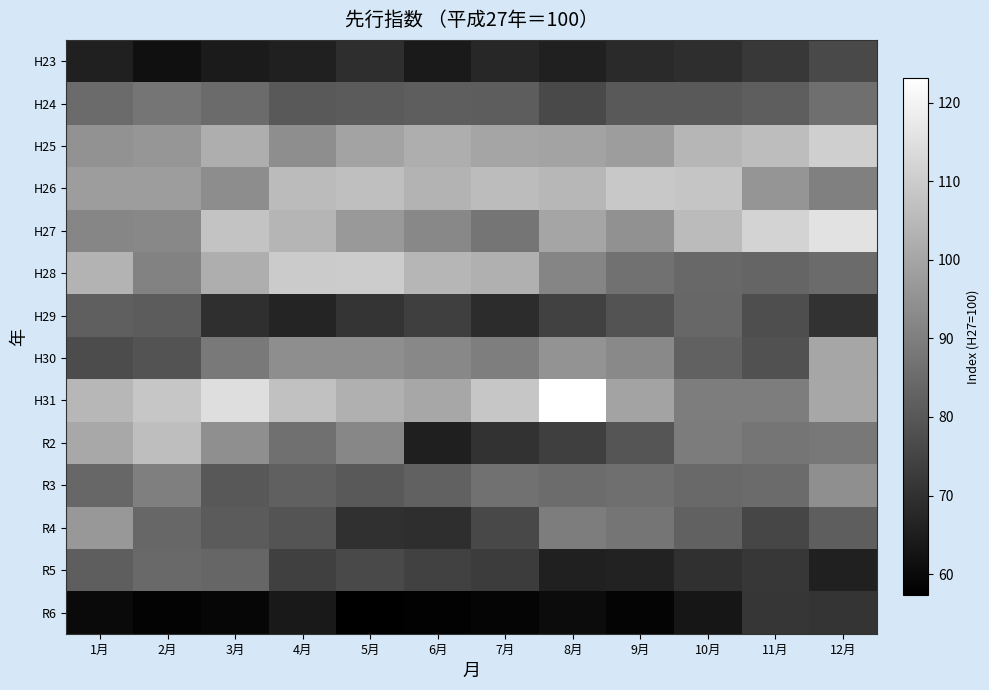

Reading right to left, extract all data points from this chart.

H23: 12月=76.4	11月=71.8	10月=69.2	9月=68.3	8月=65.8	7月=67.5	6月=64.2	5月=69.2	4月=65.9	3月=64.3	2月=61.5	1月=65.7
H24: 12月=86.0	11月=81.7	10月=80.2	9月=80.6	8月=76.2	7月=81.4	6月=81.6	5月=80.8	4月=80.2	3月=84.9	2月=87.6	1月=84.9
H25: 12月=110.6	11月=105.9	10月=104.1	9月=97.9	8月=99.4	7月=99.9	6月=102.1	5月=99.5	4月=93.8	3月=102.2	2月=95.9	1月=95.0
H26: 12月=90.3	11月=95.8	10月=108.0	9月=108.9	8月=104.5	7月=105.8	6月=103.6	5月=106.6	4月=105.6	3月=93.6	2月=97.8	1月=97.7
H27: 12月=115.5	11月=111.9	10月=105.6	9月=94.8	8月=99.8	7月=87.5	6月=92.5	5月=96.8	4月=104.0	3月=107.6	2月=92.4	1月=91.8
H28: 12月=84.9	11月=83.5	10月=84.1	9月=86.7	8月=91.6	7月=102.7	6月=104.3	5月=109.9	4月=109.6	3月=102.1	2月=90.9	1月=103.5
H29: 12月=70.2	11月=77.6	10月=84.0	9月=78.7	8月=74.4	7月=69.1	6月=73.7	5月=71.0	4月=66.8	3月=69.4	2月=81.2	1月=81.8
H30: 12月=100.0	11月=78.2	10月=82.5	9月=92.6	8月=95.1	7月=89.8	6月=92.4	5月=94.0	4月=93.8	3月=88.6	2月=78.7	1月=77.0
H31: 12月=100.3	11月=89.5	10月=89.6	9月=99.5	8月=123.1	7月=108.4	6月=100.4	5月=102.7	4月=107.1	3月=114.4	2月=108.3	1月=104.4
R2: 12月=88.3	11月=87.5	10月=89.4	9月=79.2	8月=73.7	7月=70.4	6月=65.3	5月=92.2	4月=86.2	3月=94.1	2月=106.3	1月=100.5
R3: 12月=94.3	11月=84.9	10月=84.3	9月=86.0	8月=85.2	7月=86.8	6月=82.5	5月=80.4	4月=82.0	3月=80.1	2月=90.0	1月=83.9
R4: 12月=81.5	11月=75.5	10月=82.6	9月=87.4	8月=89.6	7月=75.9	6月=69.2	5月=69.7	4月=78.9	3月=80.9	2月=83.9	1月=96.4
R5: 12月=66.0	11月=71.6	10月=69.9	9月=66.2	8月=65.7	7月=73.0	6月=74.2	5月=76.3	4月=74.0	3月=83.7	2月=84.7	1月=81.5
R6: 12月=70.7	11月=71.2	10月=63.2	9月=58.4	8月=60.4	7月=58.6	6月=58.0	5月=57.3	4月=63.9	3月=59.0	2月=58.3	1月=60.1